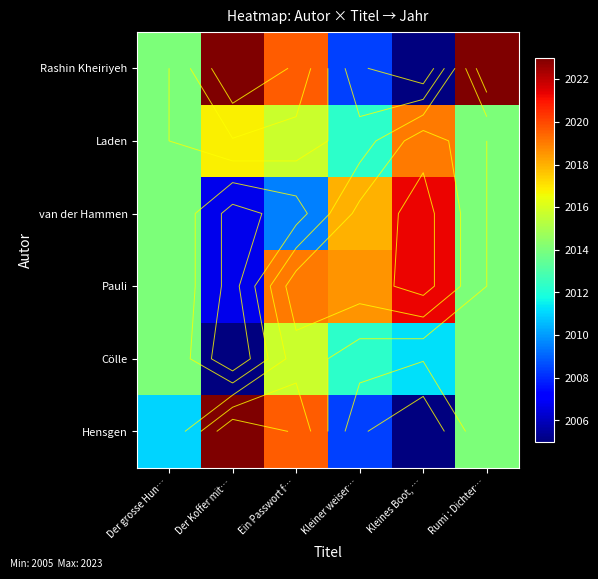

How many data points does each series have?

6